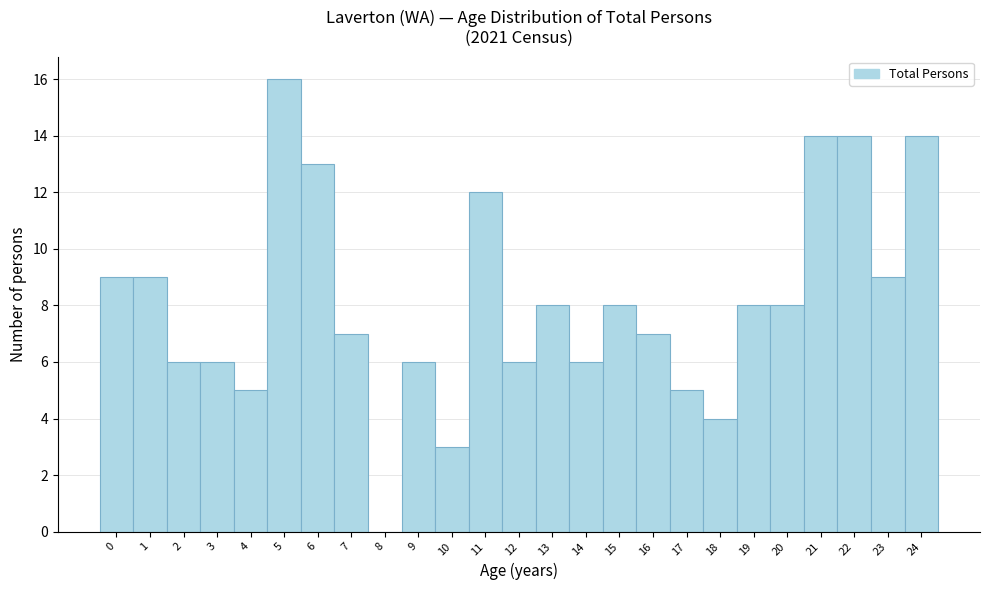

Which range on the x-axis has the tallest bar?

4.5 to 5.5